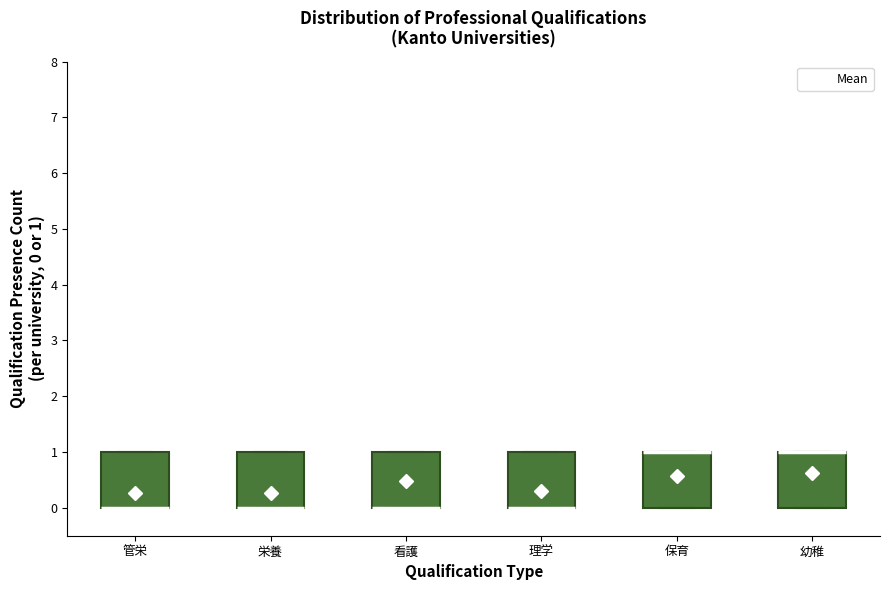

Reading left to right, read every box against the y-axis: the position of its median line, the range the box covers, and the ends of its whiskers. The values are not printed on the chart, so give them approximately, as read against the axis.

管栄: median 0 (drawn on the box's lower edge), box 0 to 1, whiskers 0 to 1
栄養: median 0 (drawn on the box's lower edge), box 0 to 1, whiskers 0 to 1
看護: median 0 (drawn on the box's lower edge), box 0 to 1, whiskers 0 to 1
理学: median 0 (drawn on the box's lower edge), box 0 to 1, whiskers 0 to 1
保育: median 1 (drawn on the box's upper edge), box 0 to 1, whiskers 0 to 1
幼稚: median 1 (drawn on the box's upper edge), box 0 to 1, whiskers 0 to 1